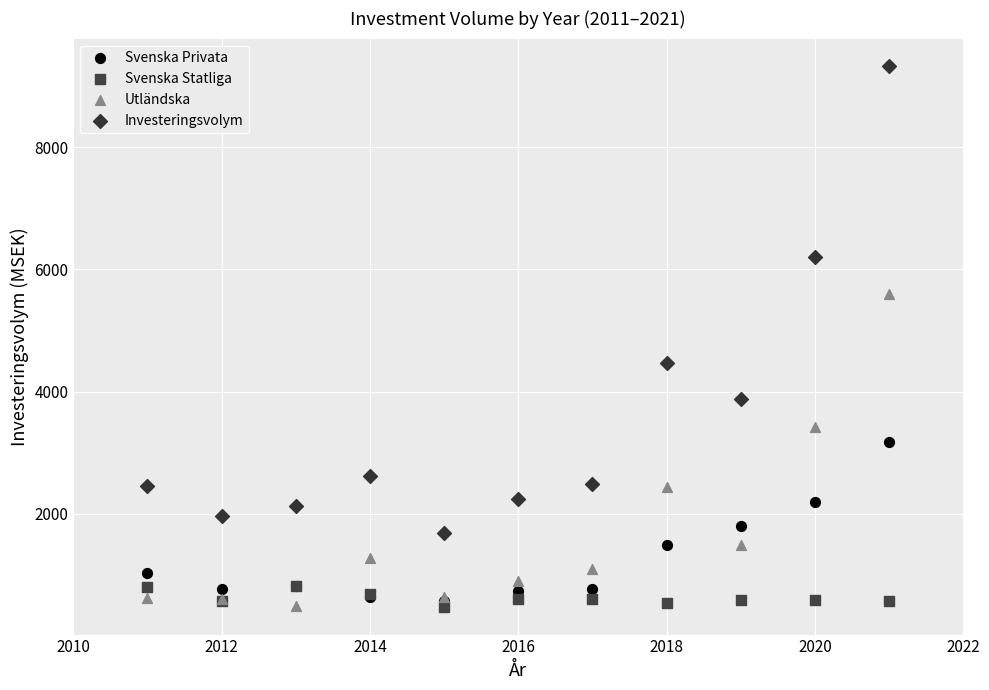

Across all series, what Y value is closest to 4901?

4473.1